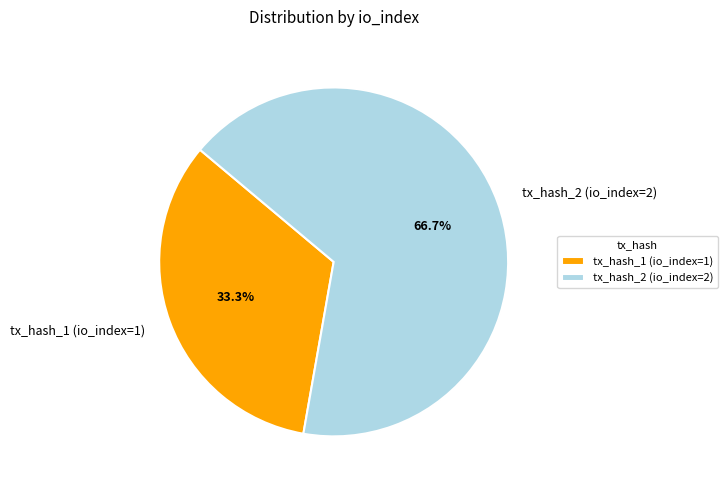

To the nearest percent, what percentage of the pie is tx_hash_2 (io_index=2)?

67%